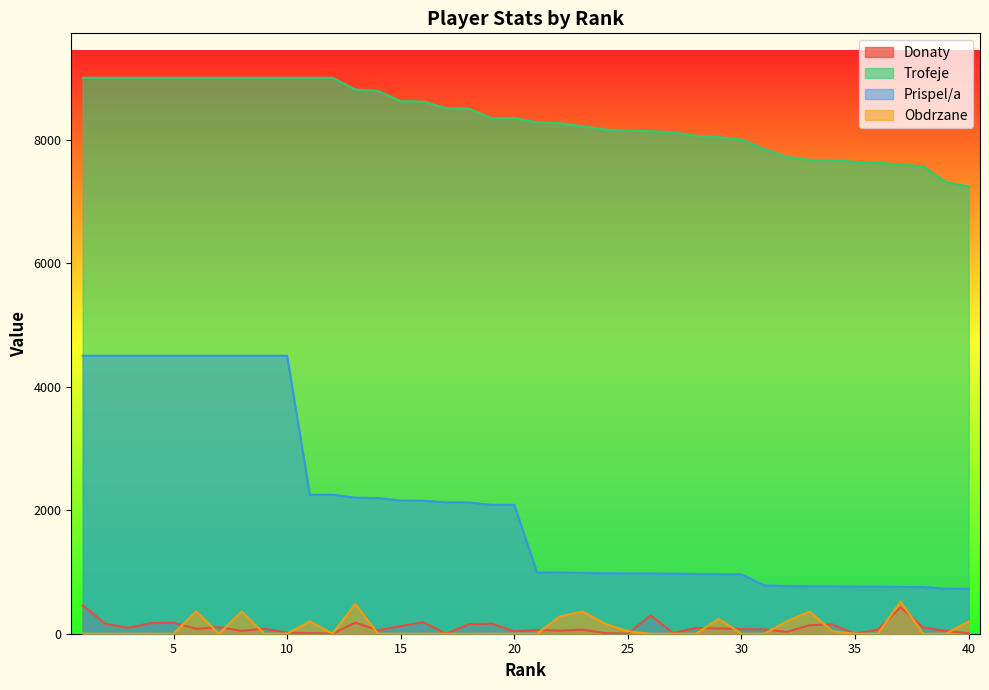

True or false: Prispel/a and Trofeje cross at least once.

False